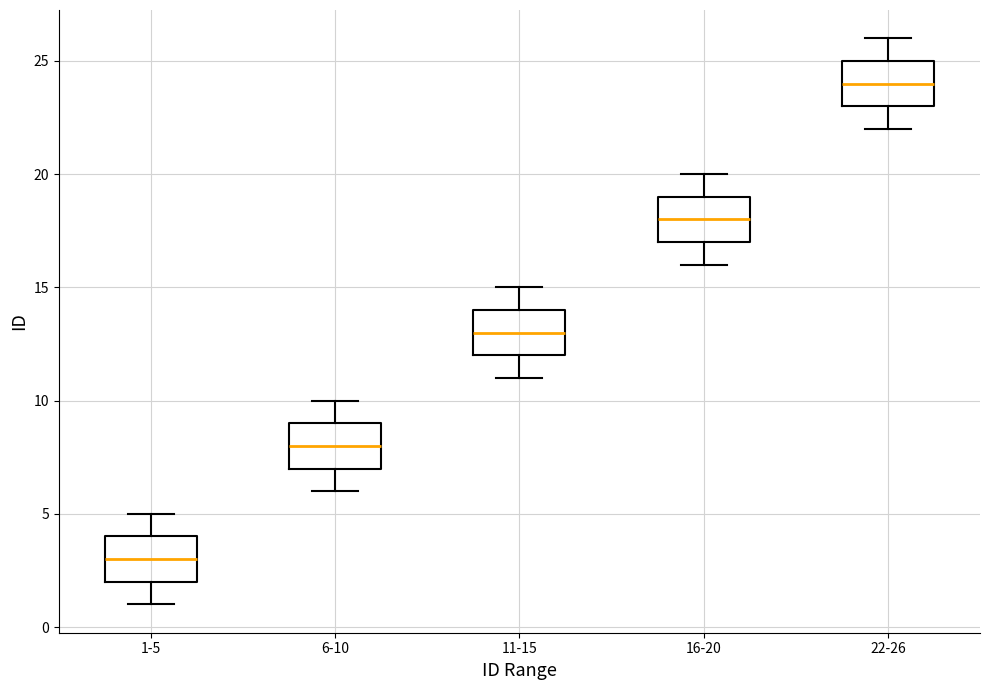

Which box's median line is the lowest?

1-5